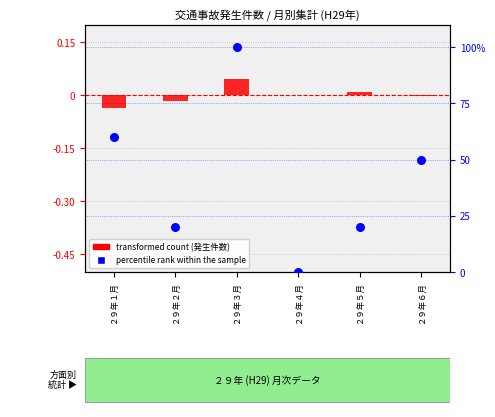

Which series reaches the maximum Y coordinate?

percentile rank within the sample